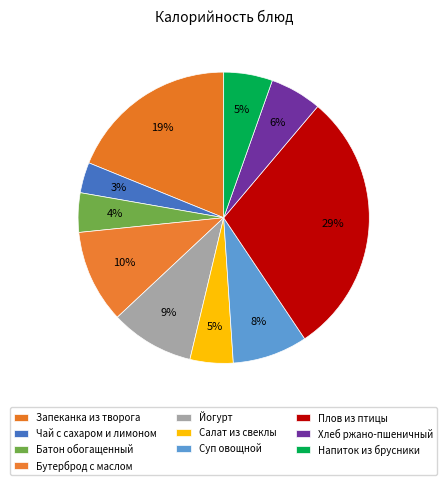

To the nearest percent, what percentage of the pie is Хлеб ржано-пшеничный?

6%